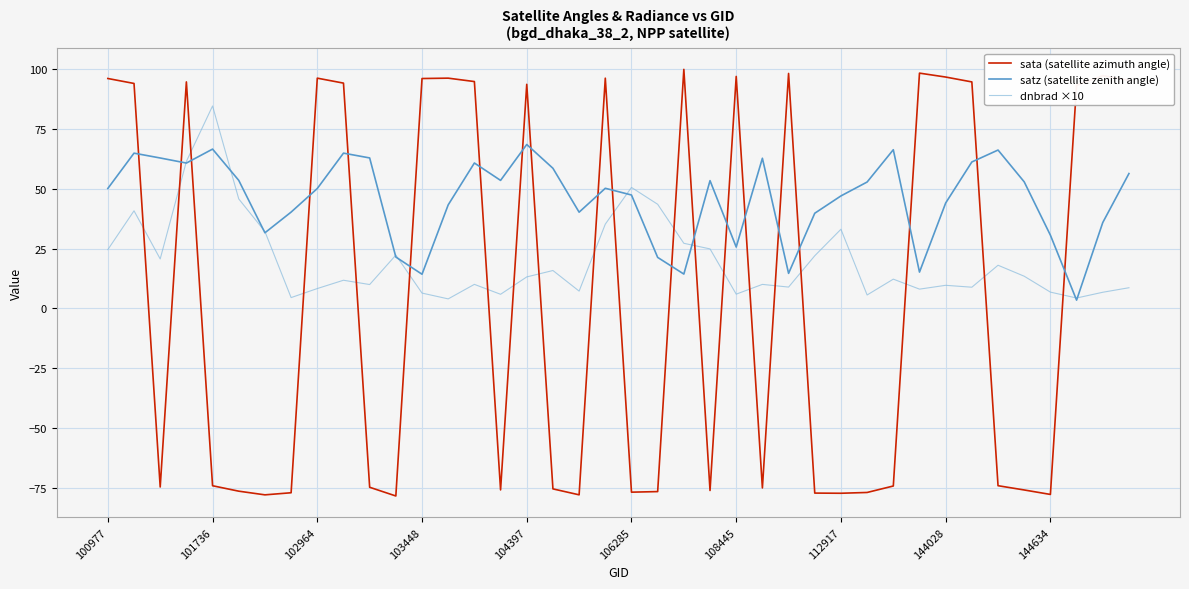

Is this an area chart (filled region under the line)?

No